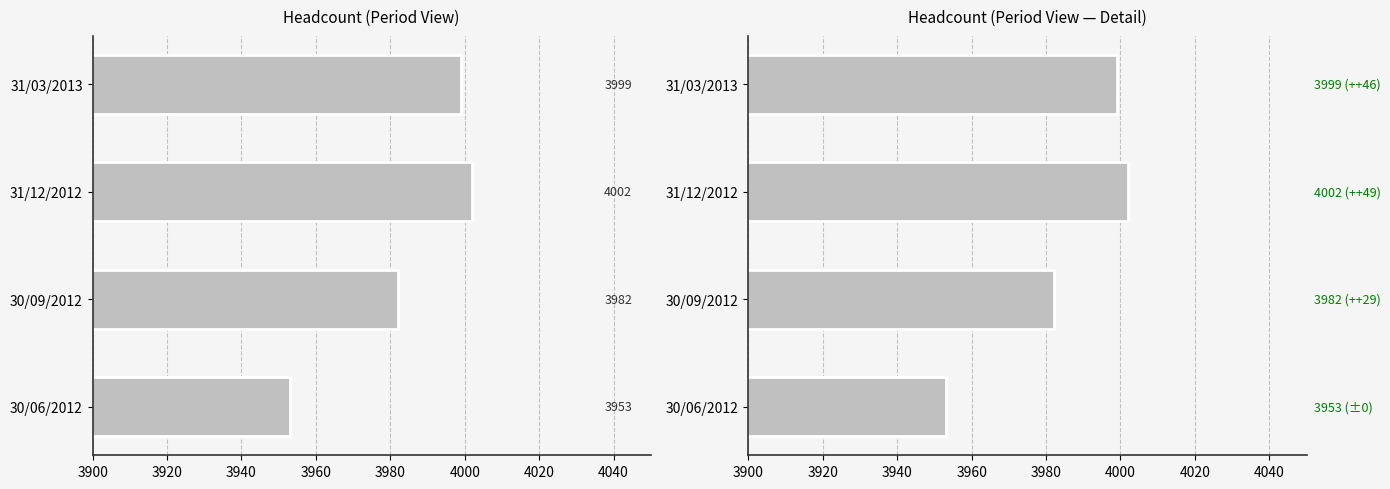

What is the value of the 1st bar from the left?

3953